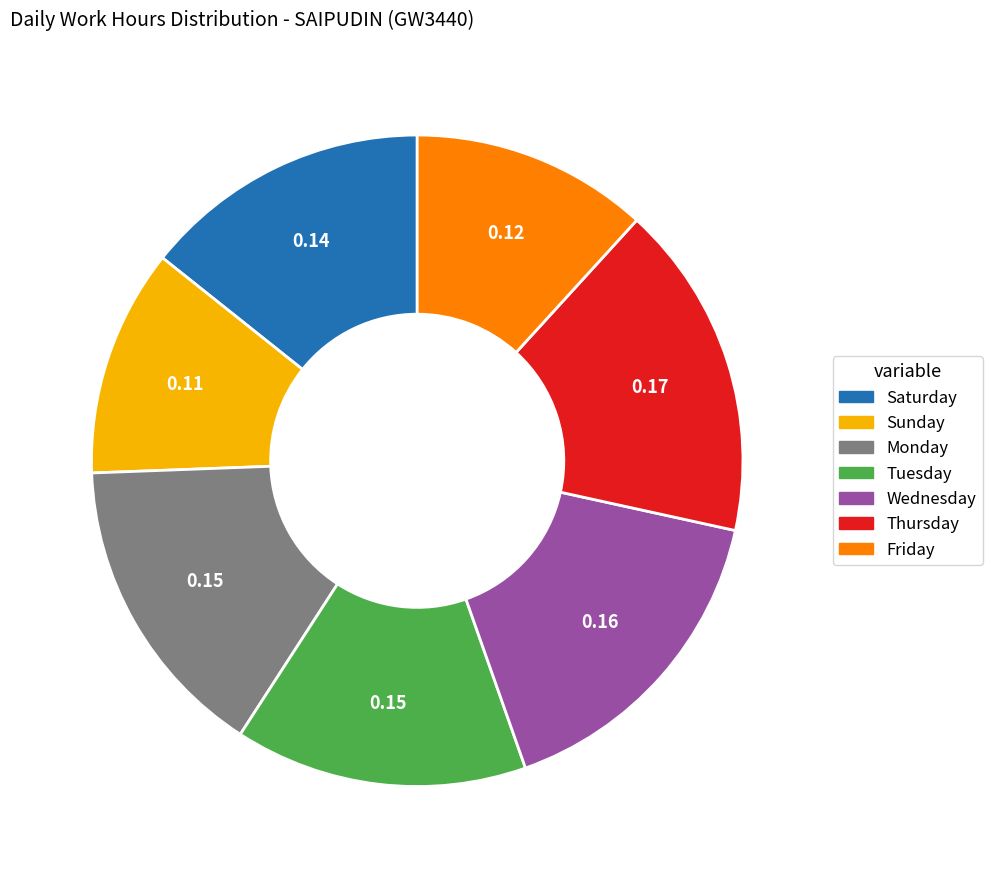

Does any single category account for the majority?

No